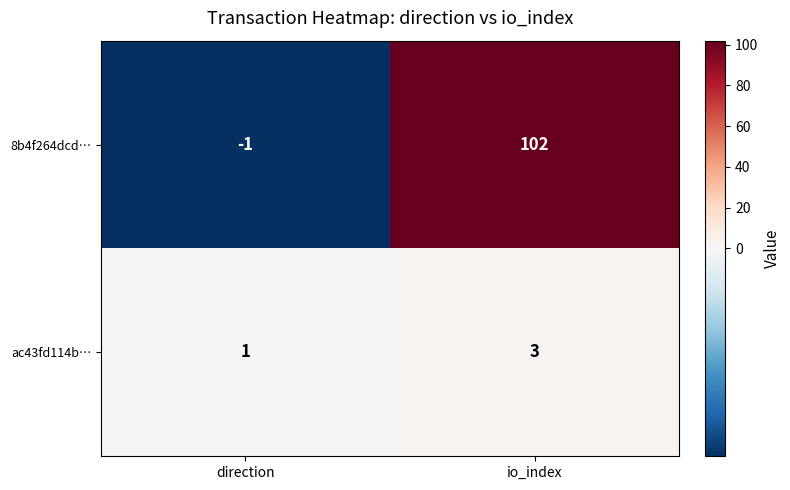

At which category does the chart reach its peak across all series?

io_index